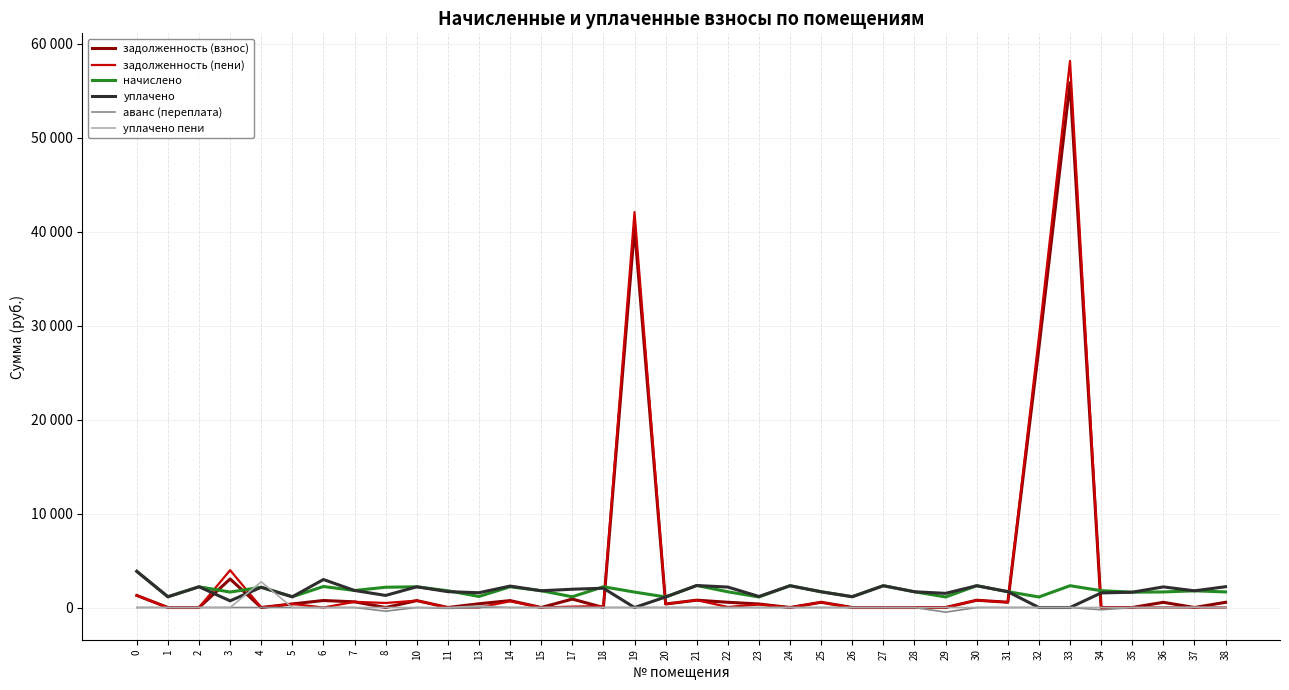

What are all the series names shown in the legend?

задолженность (взнос), задолженность (пени), начислено, уплачено, аванс (переплата), уплачено пени